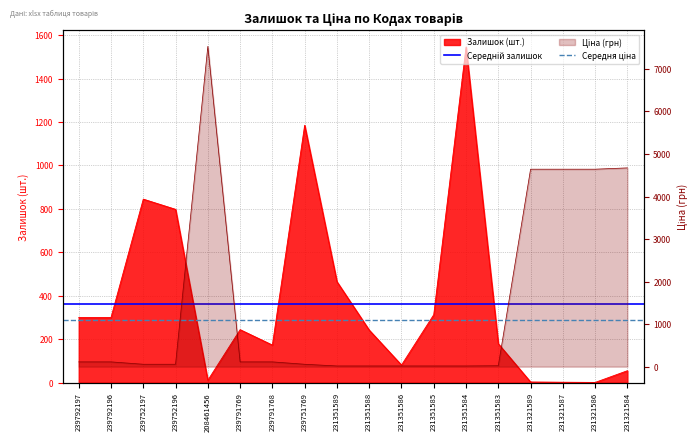

At how many categories does at least one series exceed 862?

2